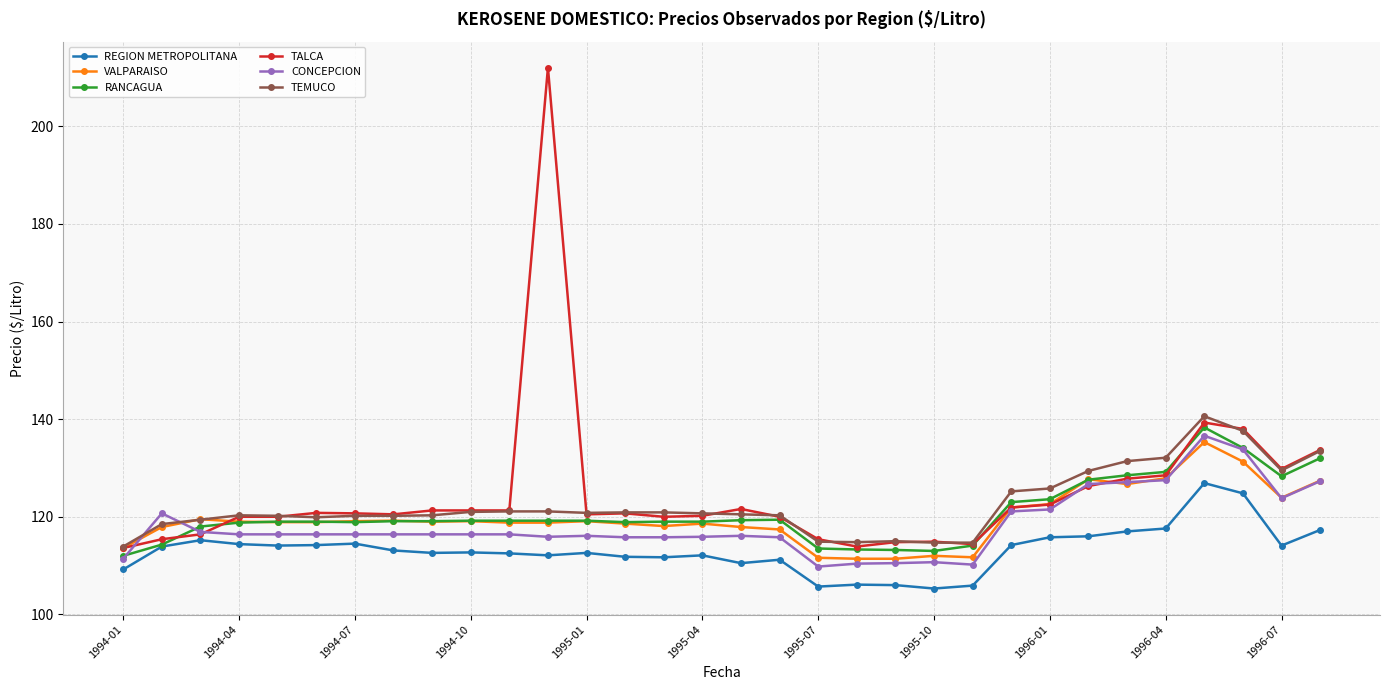

What is the value of the TEMUCO point at the 15th from the left?

120.9